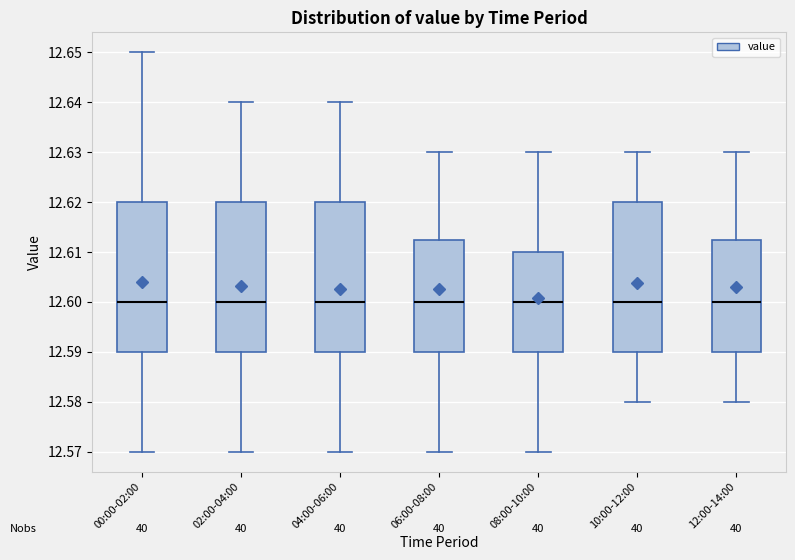

Reading left to right, transcribe this box plot: for each box, give where its median line is, the range the box spans, and where its two whiskers end, as read against the y-axis. The values are not printed on the chart, so give them approximately, as read against the axis.

00:00-02:00: median 12.600, box 12.590 to 12.620, whiskers 12.570 to 12.650
02:00-04:00: median 12.600, box 12.590 to 12.620, whiskers 12.570 to 12.640
04:00-06:00: median 12.600, box 12.590 to 12.620, whiskers 12.570 to 12.640
06:00-08:00: median 12.600, box 12.590 to 12.613, whiskers 12.570 to 12.630
08:00-10:00: median 12.600, box 12.590 to 12.610, whiskers 12.570 to 12.630
10:00-12:00: median 12.600, box 12.590 to 12.620, whiskers 12.580 to 12.630
12:00-14:00: median 12.600, box 12.590 to 12.613, whiskers 12.580 to 12.630